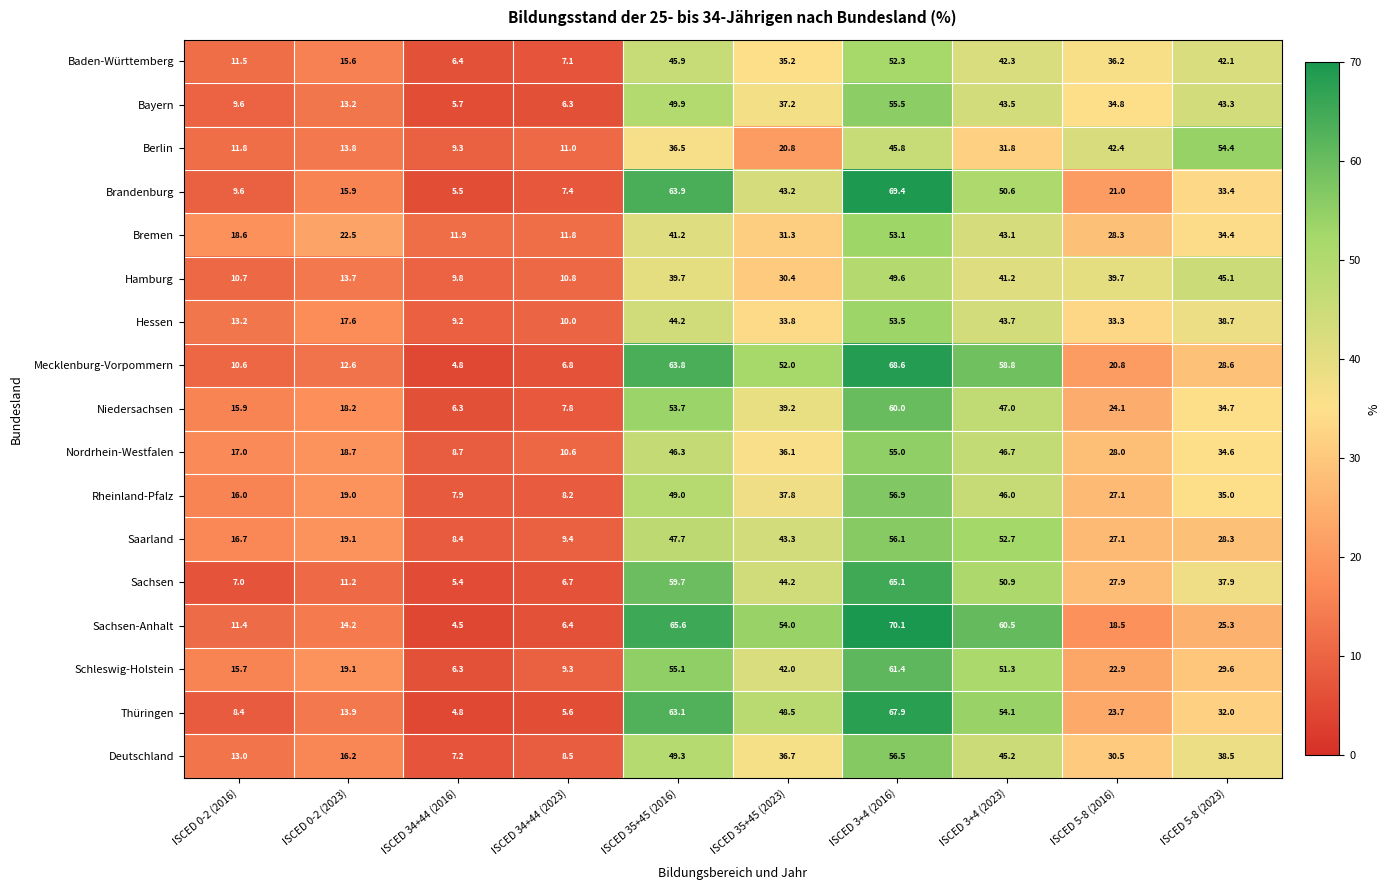

List the labels in order of Bremen value, smallest first.

ISCED 34+44 (2023), ISCED 34+44 (2016), ISCED 0-2 (2016), ISCED 0-2 (2023), ISCED 5-8 (2016), ISCED 35+45 (2023), ISCED 5-8 (2023), ISCED 35+45 (2016), ISCED 3+4 (2023), ISCED 3+4 (2016)